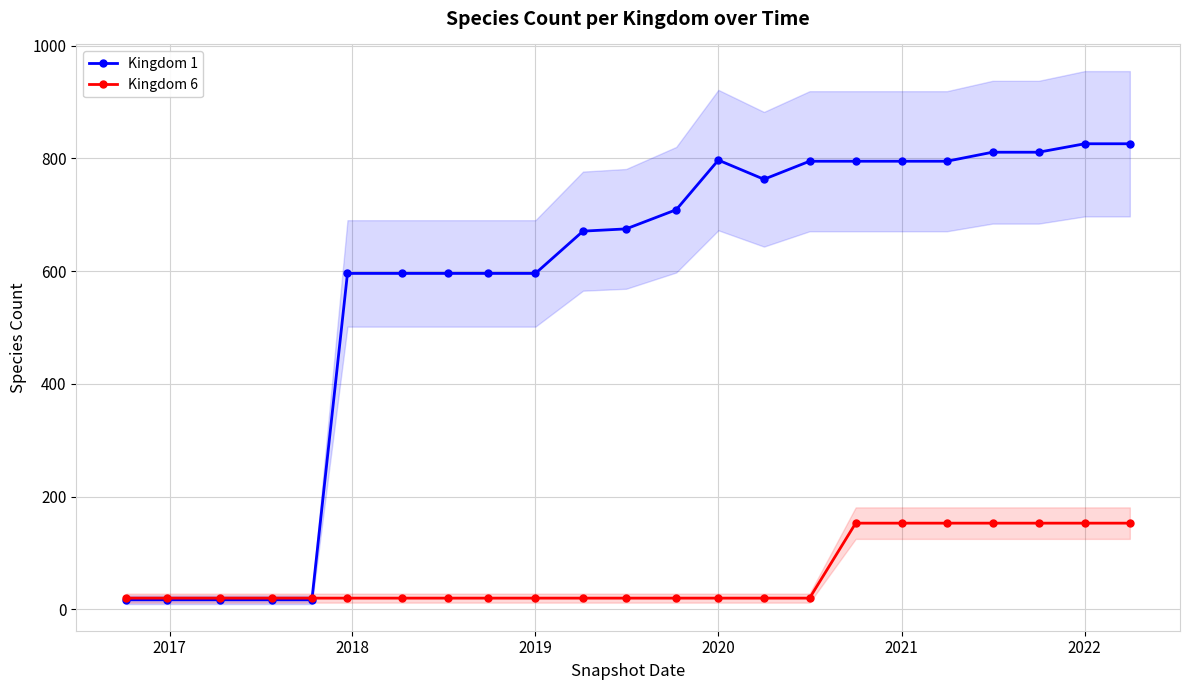

What is the smallest value displayed?

17